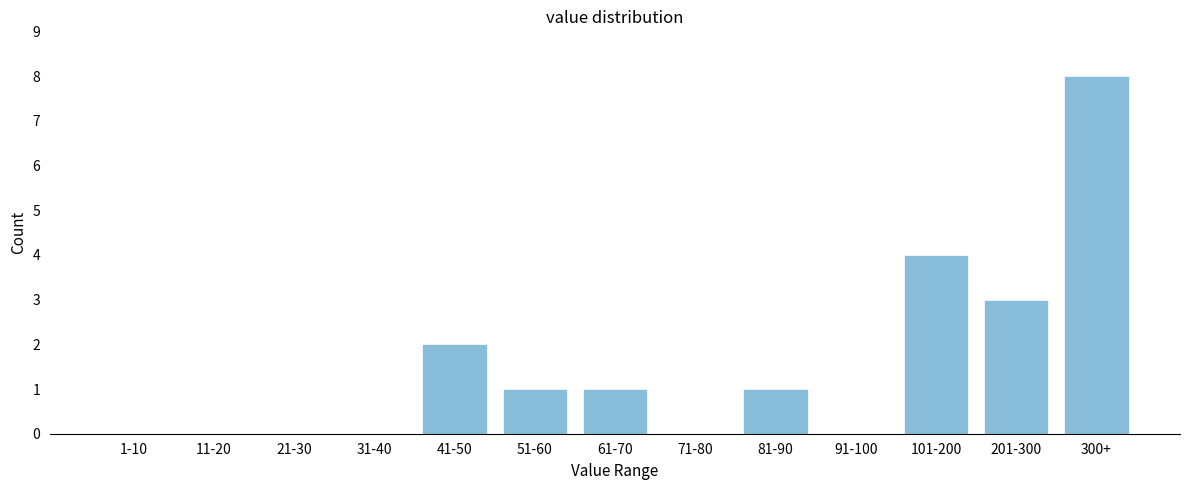

Reading left to right, what are all the values shown in this chart?

1-10=0	11-20=0	21-30=0	31-40=0	41-50=2	51-60=1	61-70=1	71-80=0	81-90=1	91-100=0	101-200=4	201-300=3	300+=8